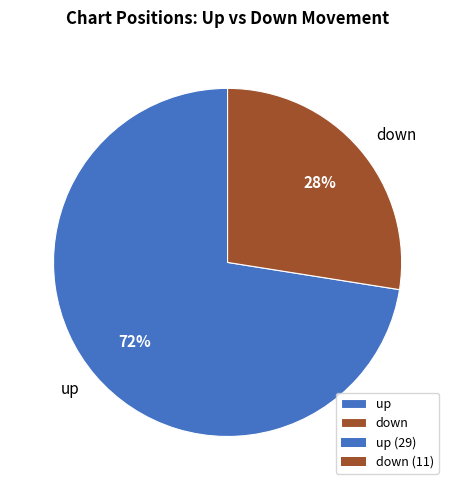

Which slice is the largest?

up